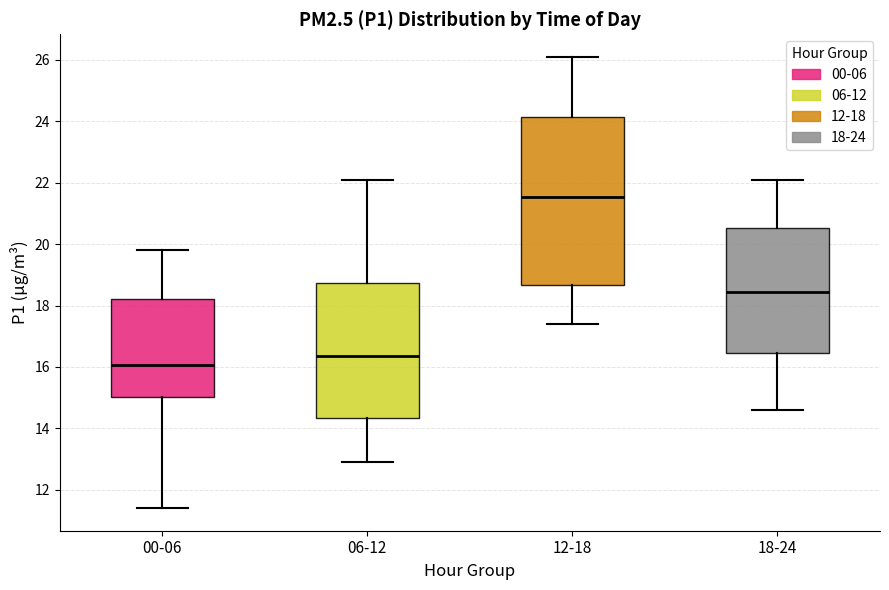

Where is the lower edge of the box for 12-18 on the y-axis? The values are not printed on the chart, so give them approximately, as read against the axis.

18.6